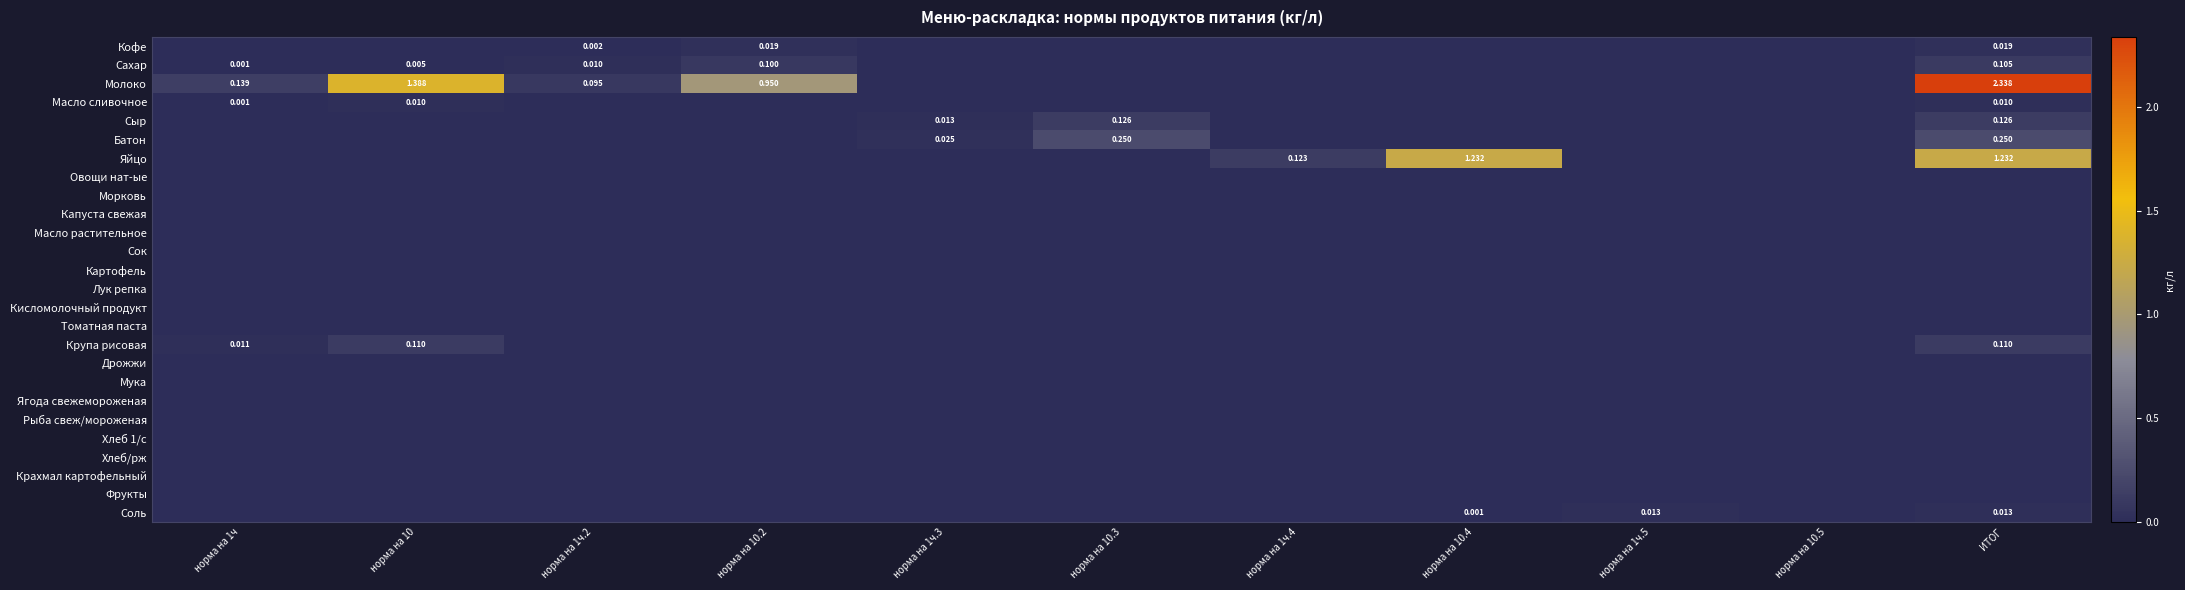

Which category has the highest value across all series?

ИТОГ